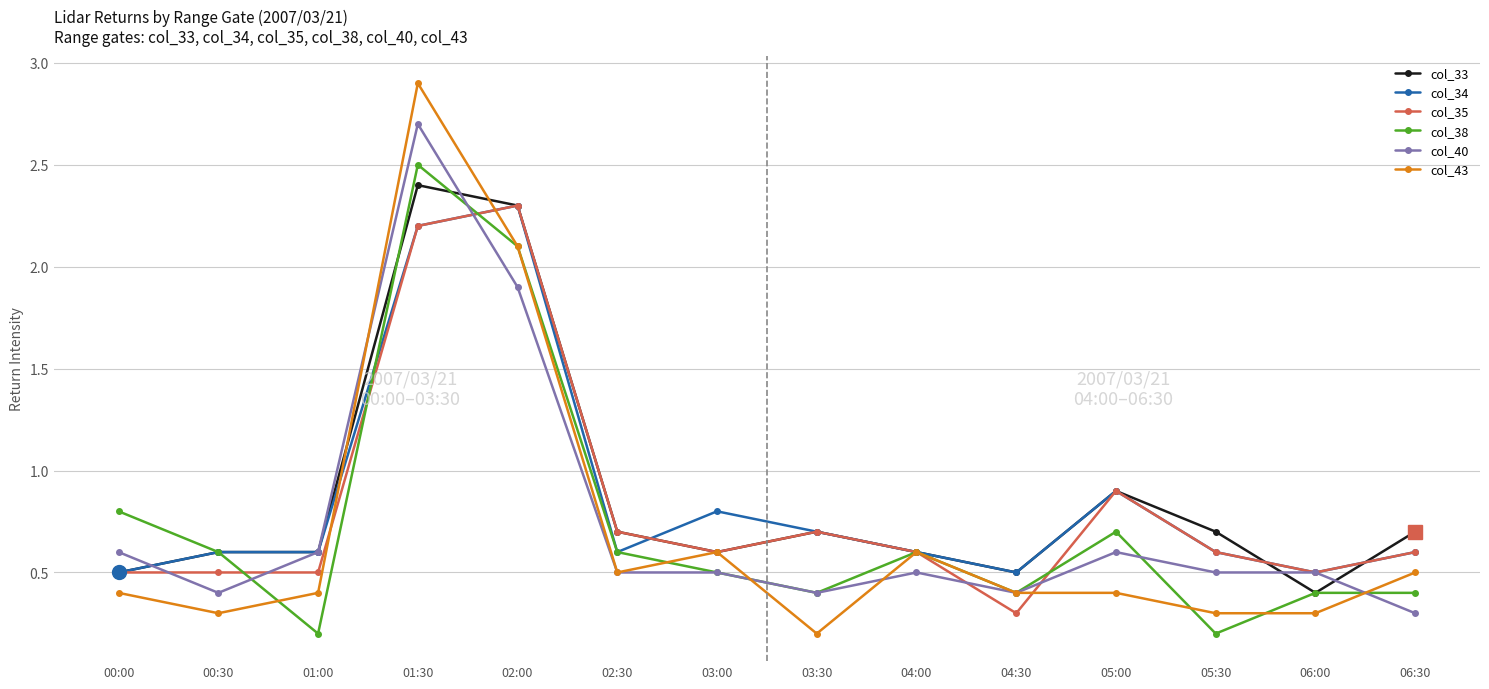

What is the value of the col_40 point at the 3rd from the left?

0.6